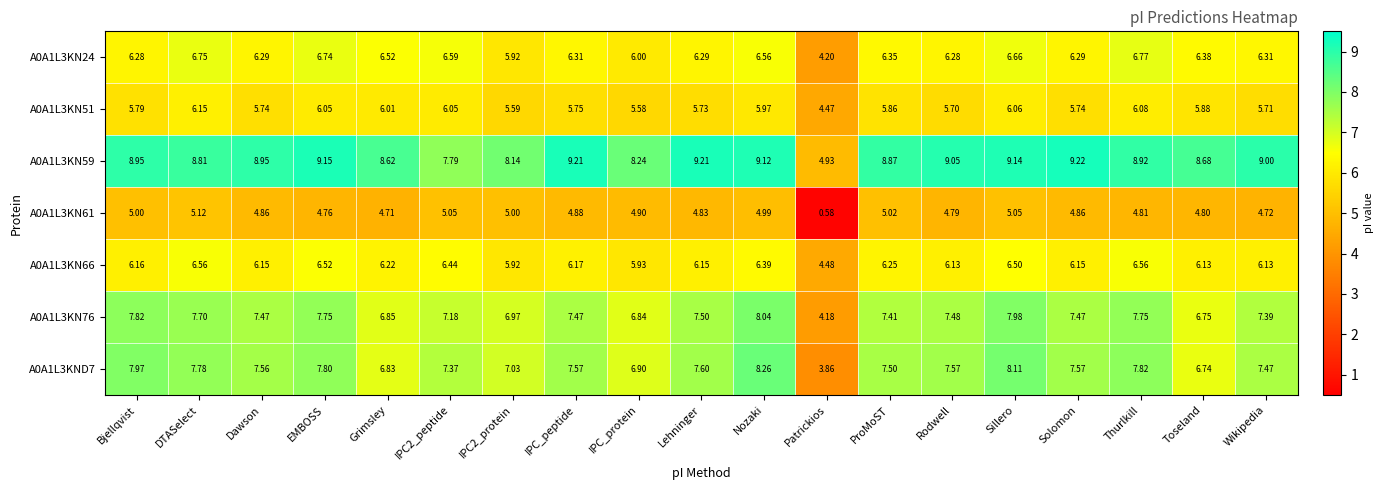

Which series changed the most between EMBOSS and Sillero?

A0A1L3KND7